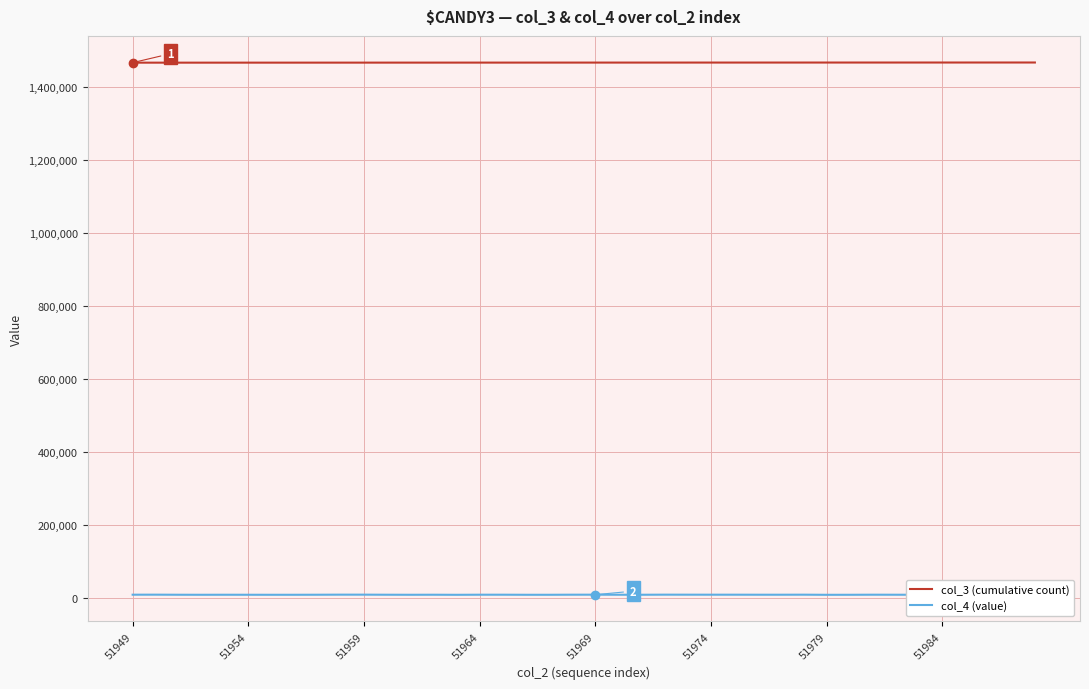

What is the sum of the col_3 (cumulative count) values at 16 and 25?

2932592